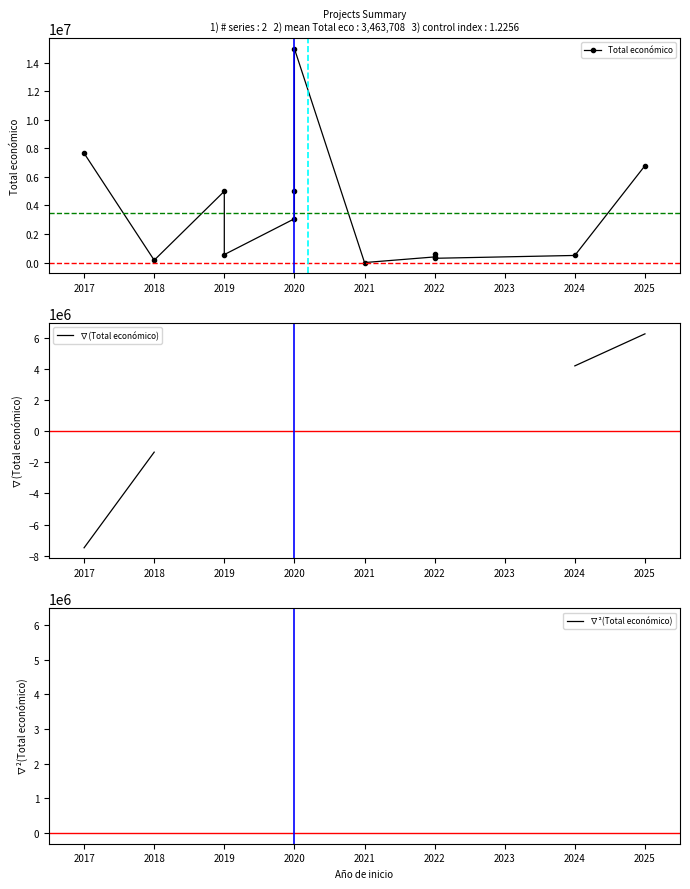

Is this an area chart (filled region under the line)?

No